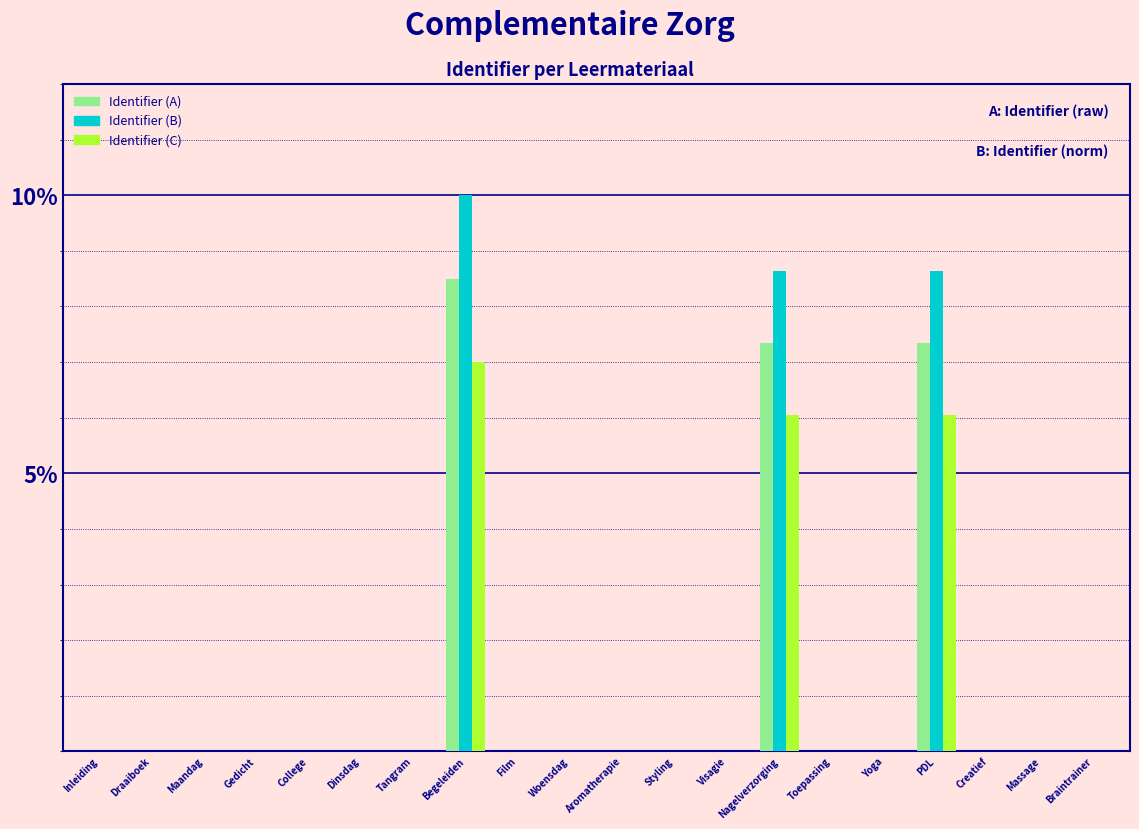

What is the sum of all Identifier (B) values?

27.3